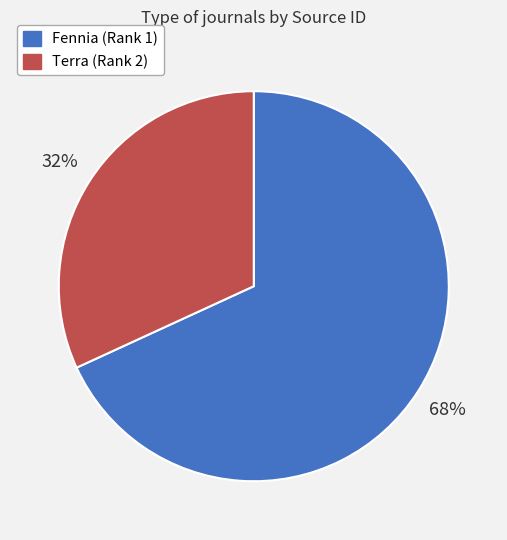

Is it true that Terra (Rank 2) is 17% of the pie?

False